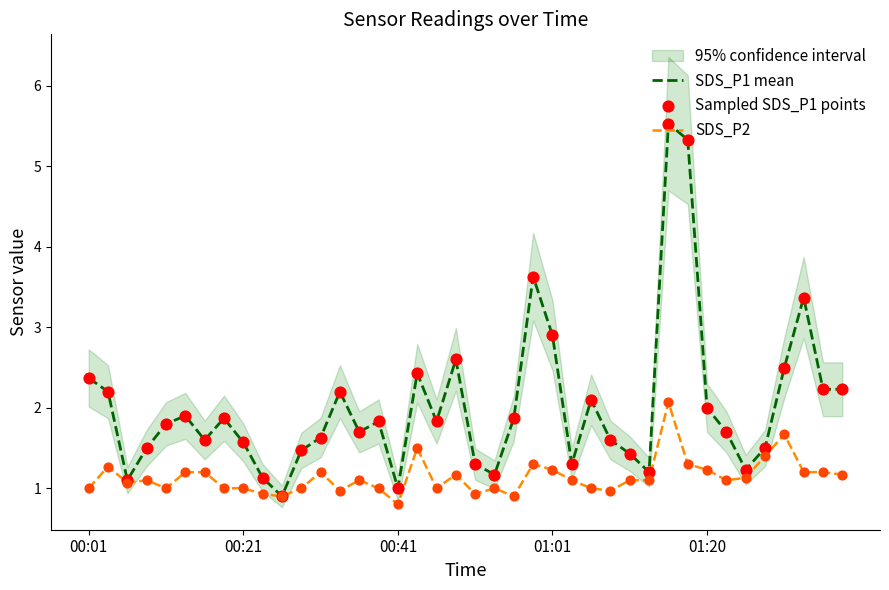

Which series contains the lowest Y value?

SDS_P2